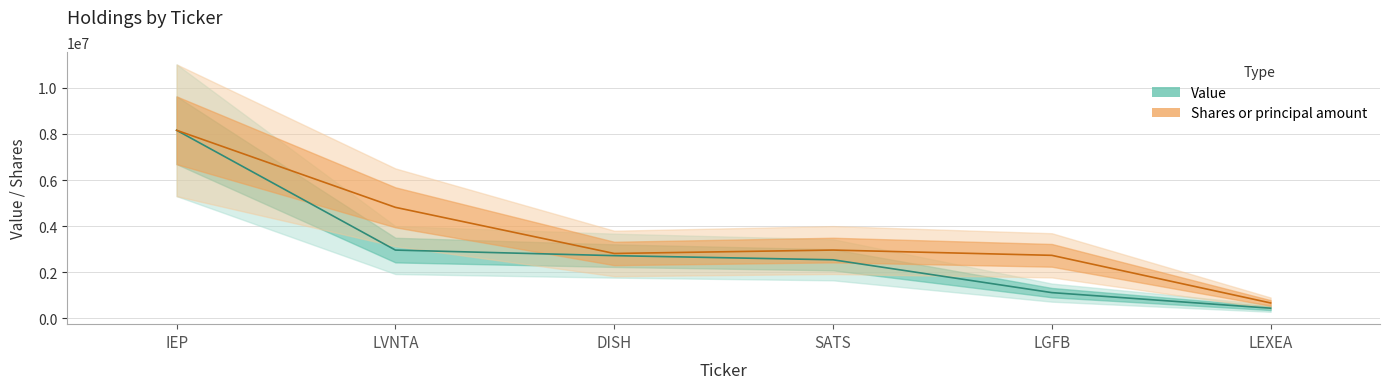

Reading right to left, what are all the values shown in this chart?

Value: LEXEA=445000.0	LGFB=1121000.0	SATS=2544000.0	DISH=2724000.0	LVNTA=2965000.0	IEP=8159000.0
Shares or principal amount: LEXEA=672870.8	LGFB=2737263.9	SATS=2966168.2	DISH=2817859.8	LVNTA=4818255.7	IEP=8159000.0